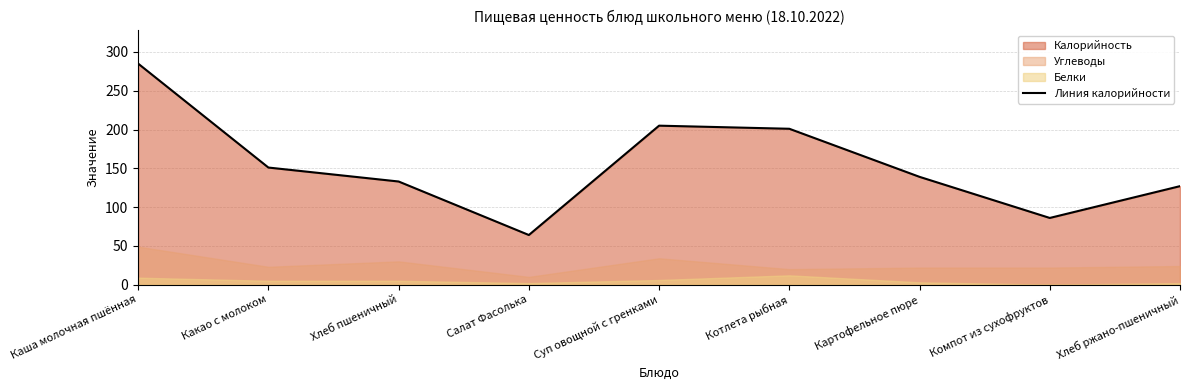

What is the difference between the maximum and minimum values?

221